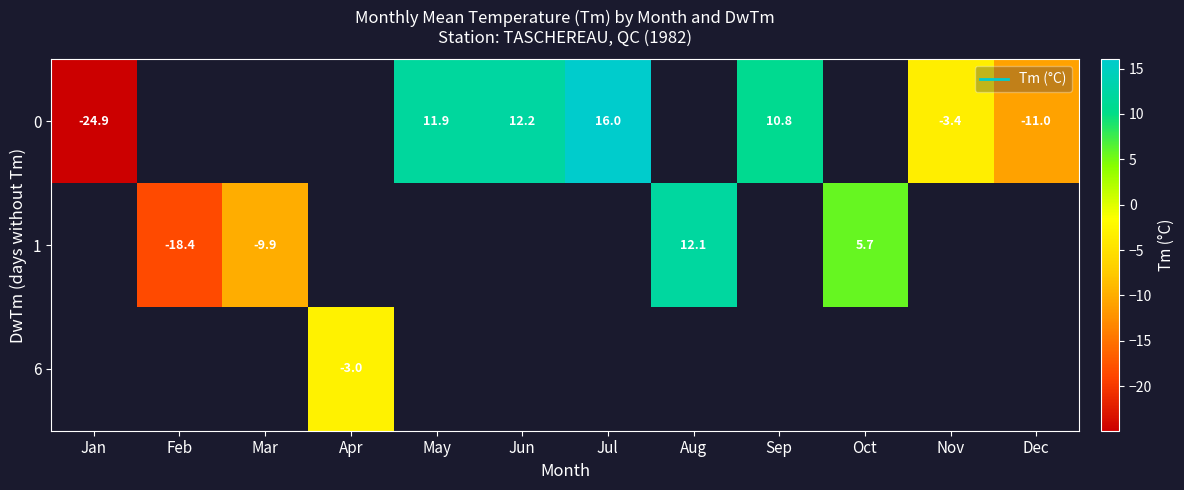

List the series in order of their peak value, highest first.

0, 1, 6